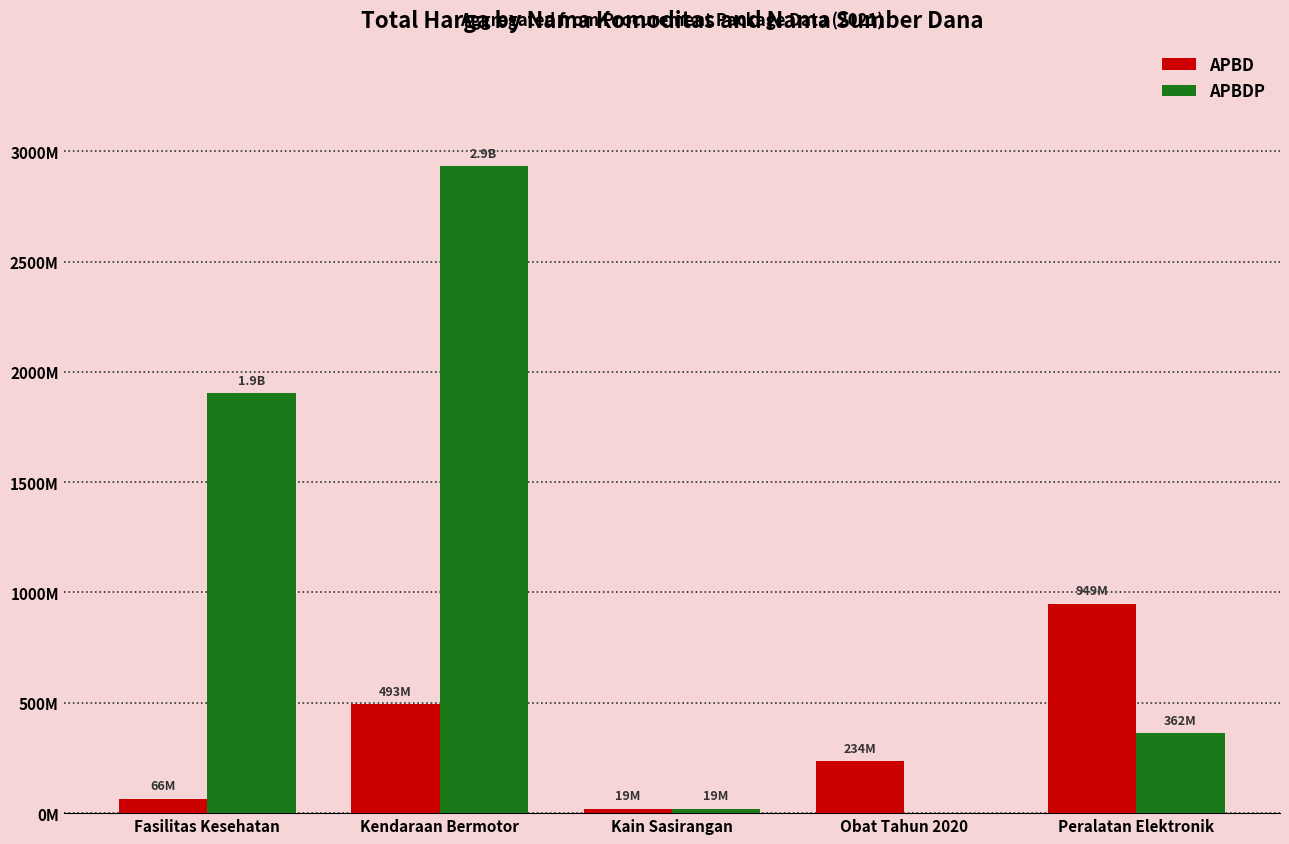

Rank the series at Obat Tahun 2020 from lowest to highest value.

APBDP, APBD